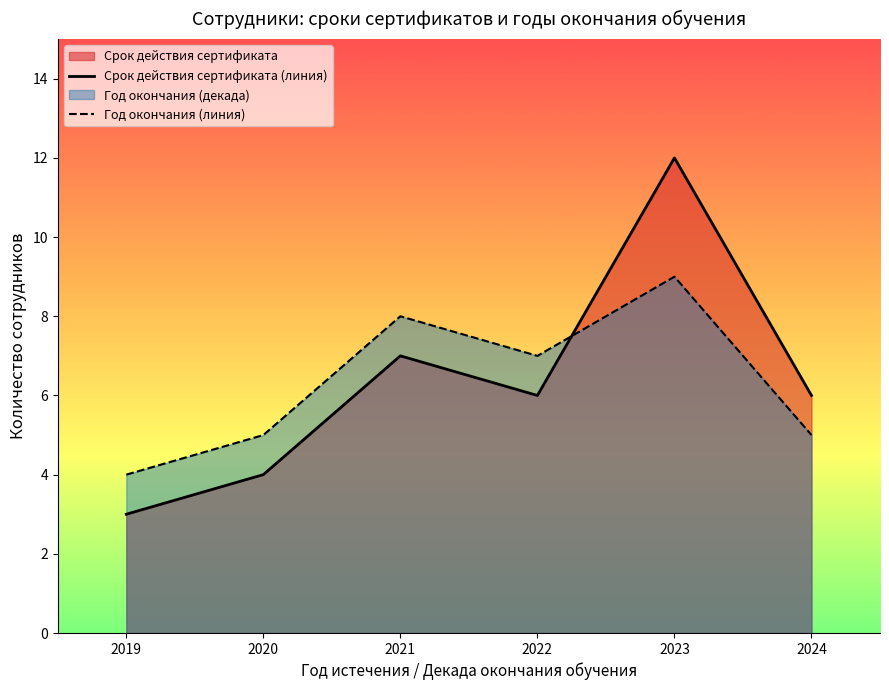

Reading left to right, extract all data points from this chart.

Срок действия сертификата (линия): 3	4	7	6	12	6
Год окончания (линия): 4	5	8	7	9	5